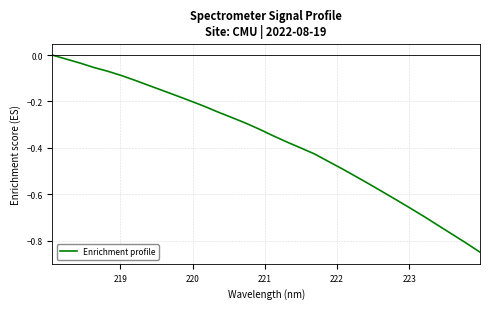

Reading left to right, transcribe all the data shown in this chart.

-0.0	-0.0	-0.0	-0.1	-0.1	-0.1	-0.1	-0.1	-0.2	-0.2	-0.2	-0.2	-0.2	-0.3	-0.3	-0.3	-0.3	-0.4	-0.4	-0.4	-0.5	-0.5	-0.5	-0.6	-0.6	-0.6	-0.7	-0.7	-0.7	-0.8	-0.8	-0.8